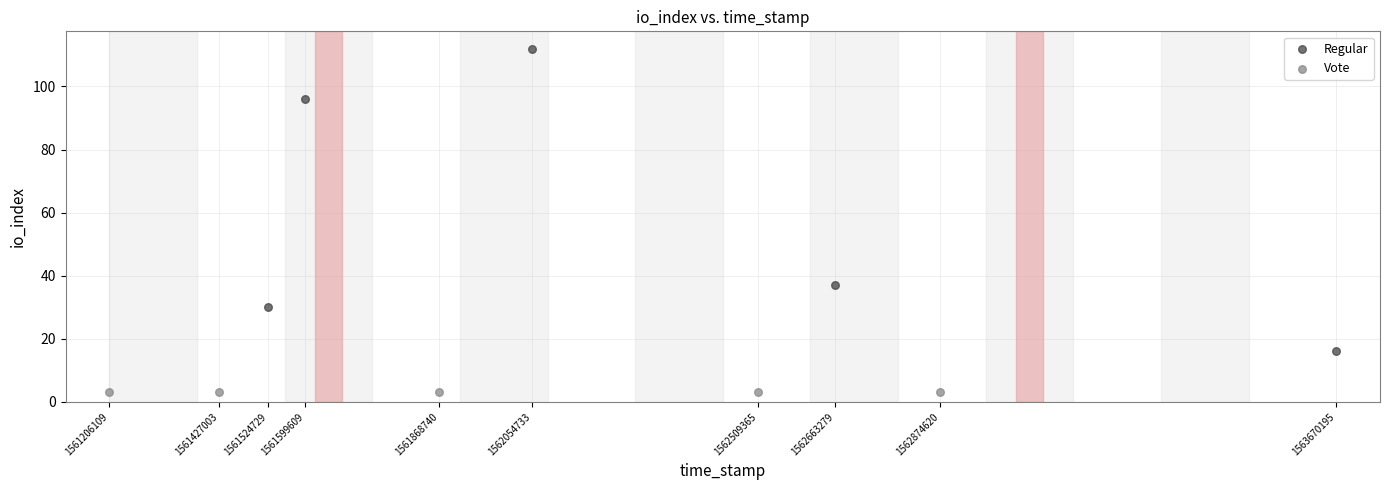

Which series reaches the minimum Y coordinate?

Vote